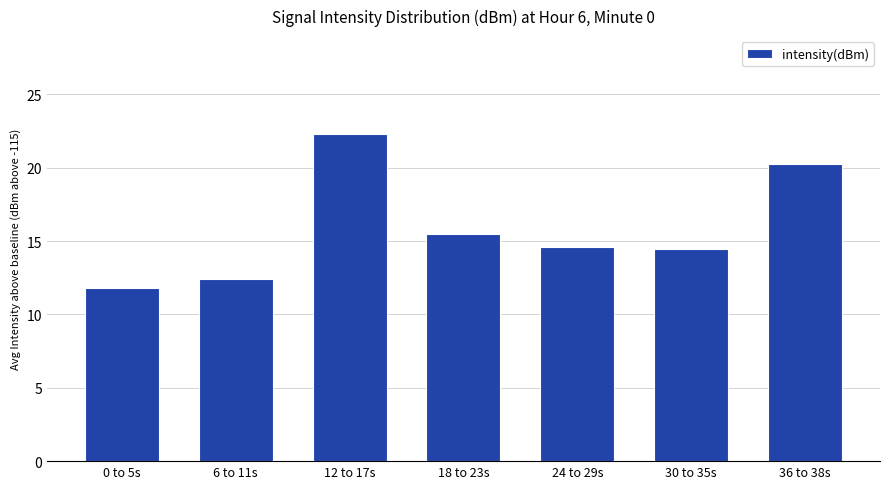

What is the label of the 7th bar from the right?

0 to 5s